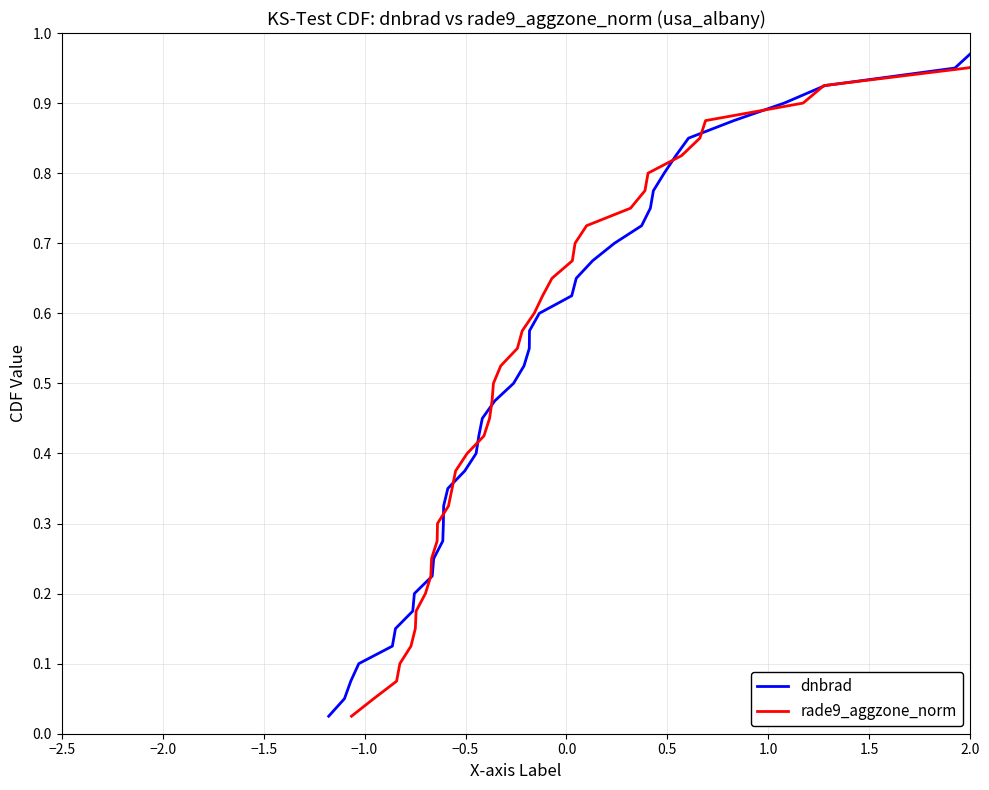

Is this an area chart (filled region under the line)?

No